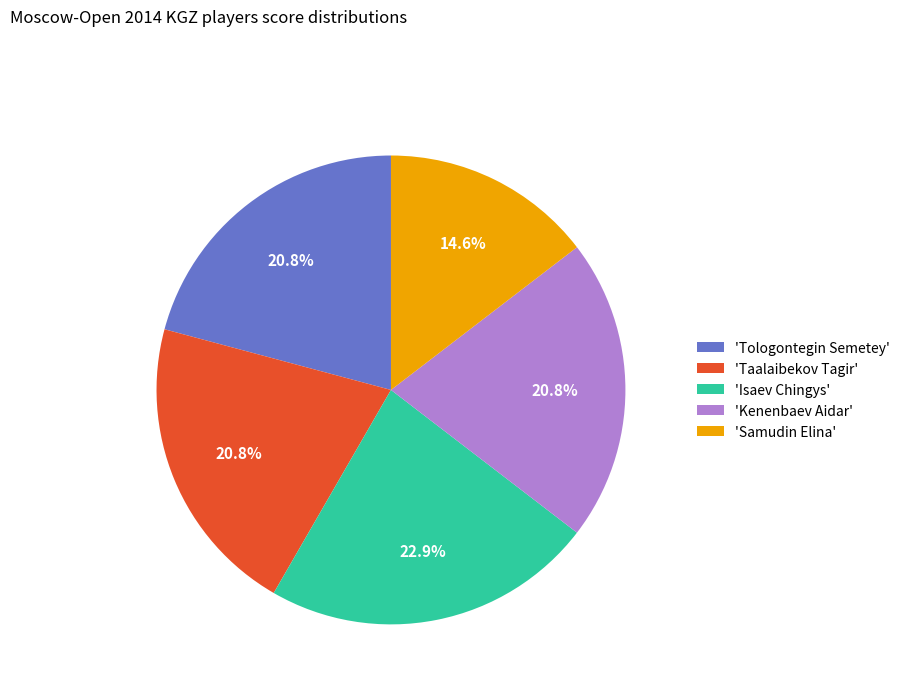

Is 'Isaev Chingys' the majority of the pie?

No